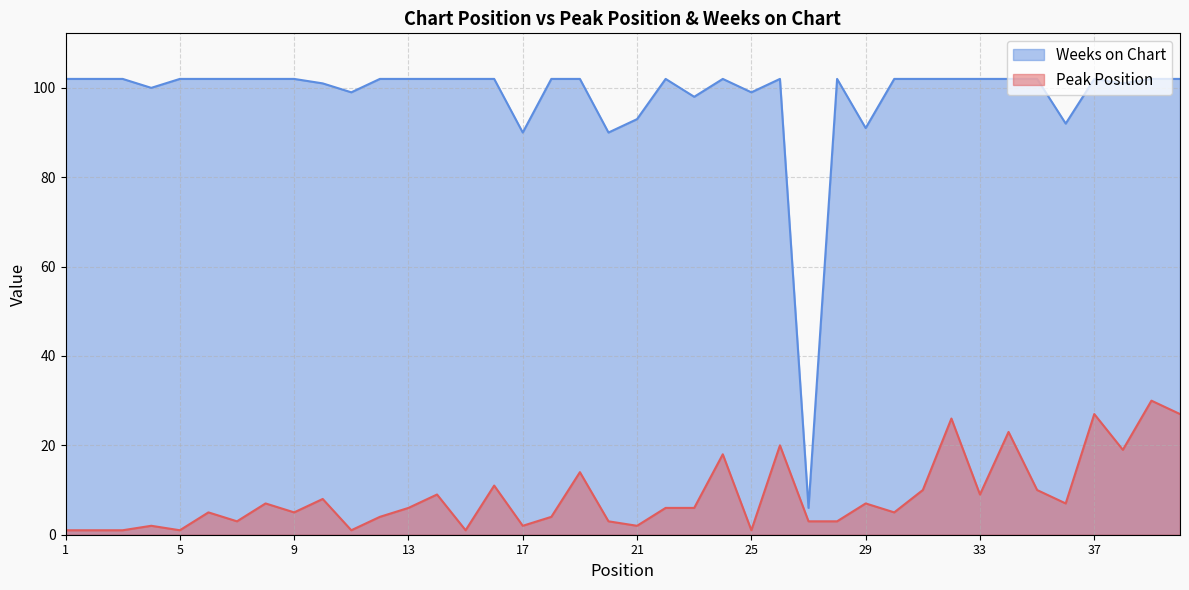

List the series in order of their overall mean, highest first.

Weeks on Chart, Peak Position